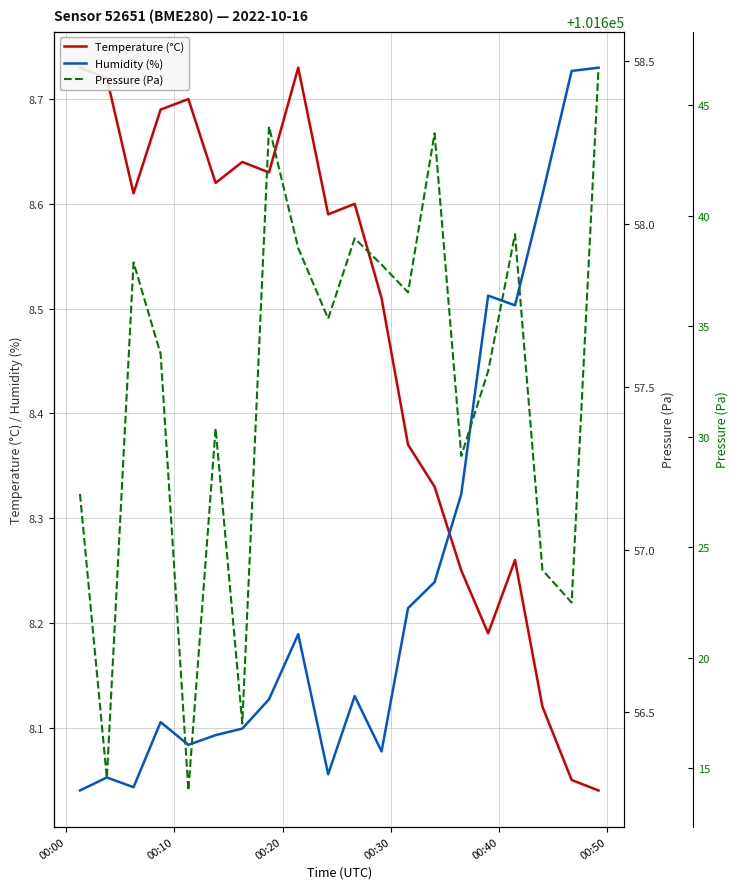

How many distinct data groups are displayed?

3